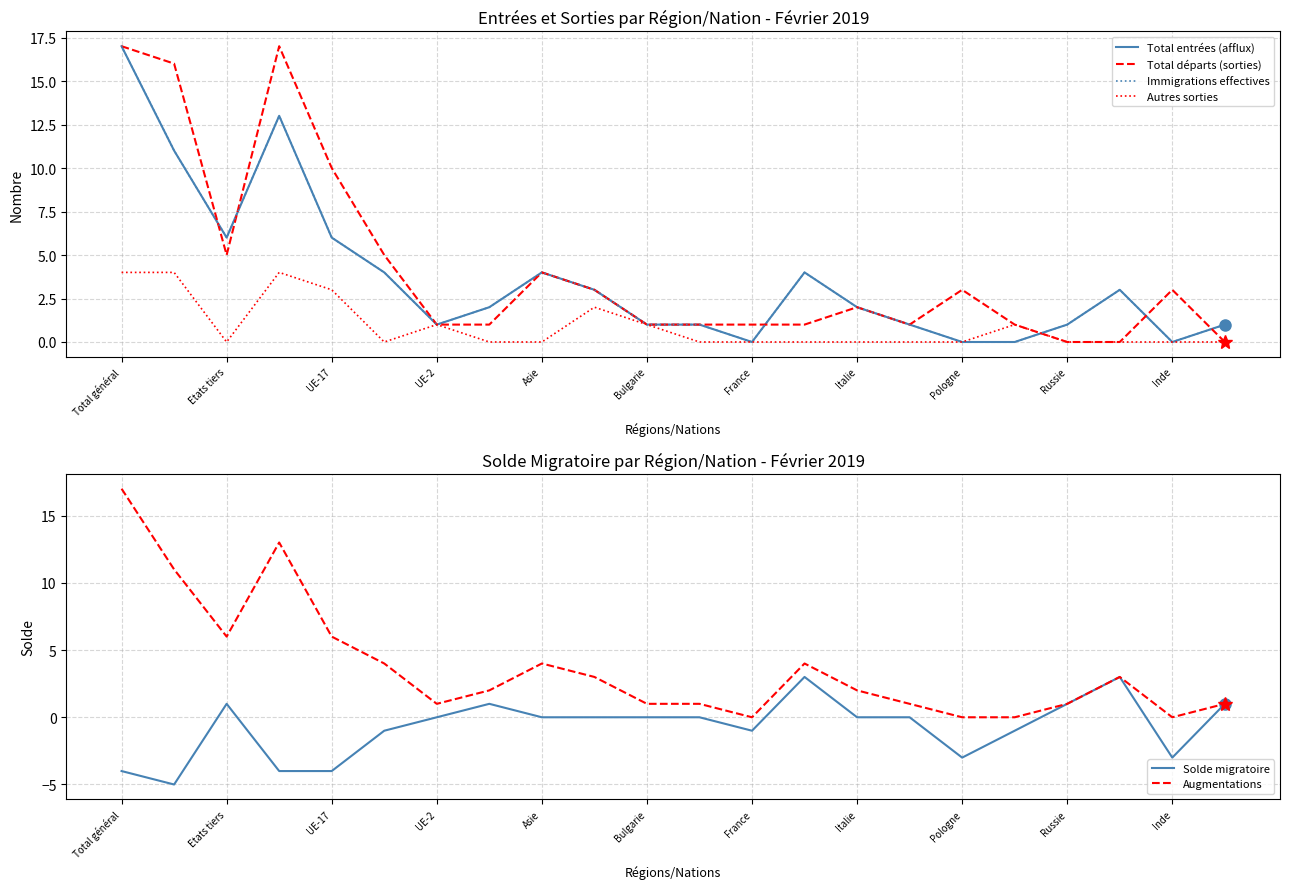

True or false: Augmentations and Total entrées (afflux) cross at least once.

False